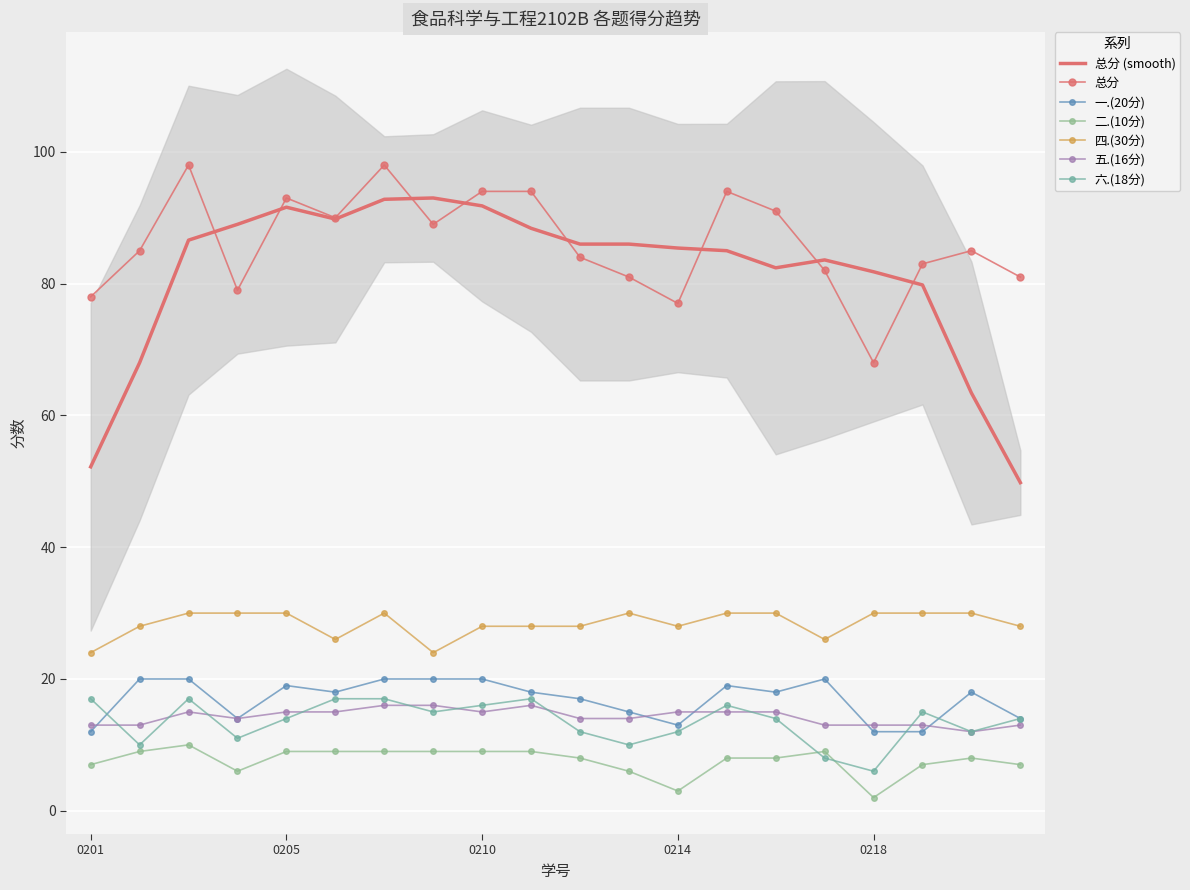

The value of 六.(18分) at 2138130212 is 20. True or false?

False